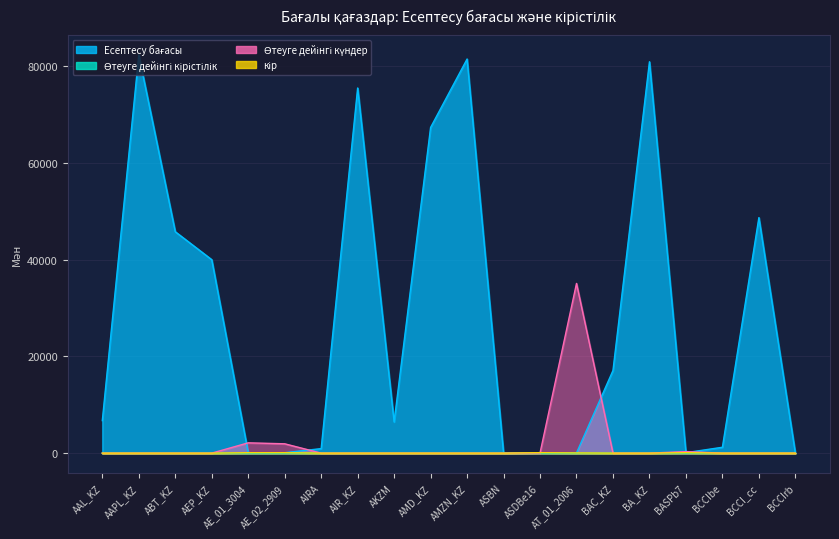

Reading left to right, transcribe all the data shown in this chart.

Есептесу бағасы: AAL_KZ=6733.1	AAPL_KZ=82367.3	ABT_KZ=45806.2	AEP_KZ=40023.6	AE_01_3004=90.6	AE_02_2909=88.7	AIRA=935.1	AIR_KZ=75538.0	AKZM=6457.1	AMD_KZ=67379.4	AMZN_KZ=81533.6	ASBN=6.4	ASDBe16=99.6	AT_01_2006=43.3	BAC_KZ=17094.1	BA_KZ=80969.1	BASPb7=95.3	BCCIbe=1218.3	BCCI_cc=48723.6	BCCIrb=5.8
Өтеуге дейінгі кірістілік: AAL_KZ=0.0	AAPL_KZ=0.0	ABT_KZ=0.0	AEP_KZ=0.0	AE_01_3004=5.0	AE_02_2909=4.9	AIRA=0.0	AIR_KZ=0.0	AKZM=0.0	AMD_KZ=0.0	AMZN_KZ=0.0	ASBN=0.0	ASDBe16=5.5	AT_01_2006=2.3	BAC_KZ=0.0	BA_KZ=0.0	BASPb7=14.3	BCCIbe=0.0	BCCI_cc=0.0	BCCIrb=0.0
Өтеуге дейінгі күндер: AAL_KZ=0.0	AAPL_KZ=0.0	ABT_KZ=0.0	AEP_KZ=0.0	AE_01_3004=2131.0	AE_02_2909=1935.0	AIRA=0.0	AIR_KZ=0.0	AKZM=0.0	AMD_KZ=0.0	AMZN_KZ=0.0	ASBN=0.0	ASDBe16=26.0	AT_01_2006=35109.0	BAC_KZ=0.0	BA_KZ=0.0	BASPb7=325.0	BCCIbe=0.0	BCCI_cc=0.0	BCCIrb=0.0
кір: AAL_KZ=0.0	AAPL_KZ=0.0	ABT_KZ=0.0	AEP_KZ=0.0	AE_01_3004=90.9	AE_02_2909=89.0	AIRA=0.0	AIR_KZ=0.0	AKZM=0.0	AMD_KZ=0.0	AMZN_KZ=0.0	ASBN=0.0	ASDBe16=99.8	AT_01_2006=44.0	BAC_KZ=0.0	BA_KZ=0.0	BASPb7=96.2	BCCIbe=0.0	BCCI_cc=0.0	BCCIrb=0.0